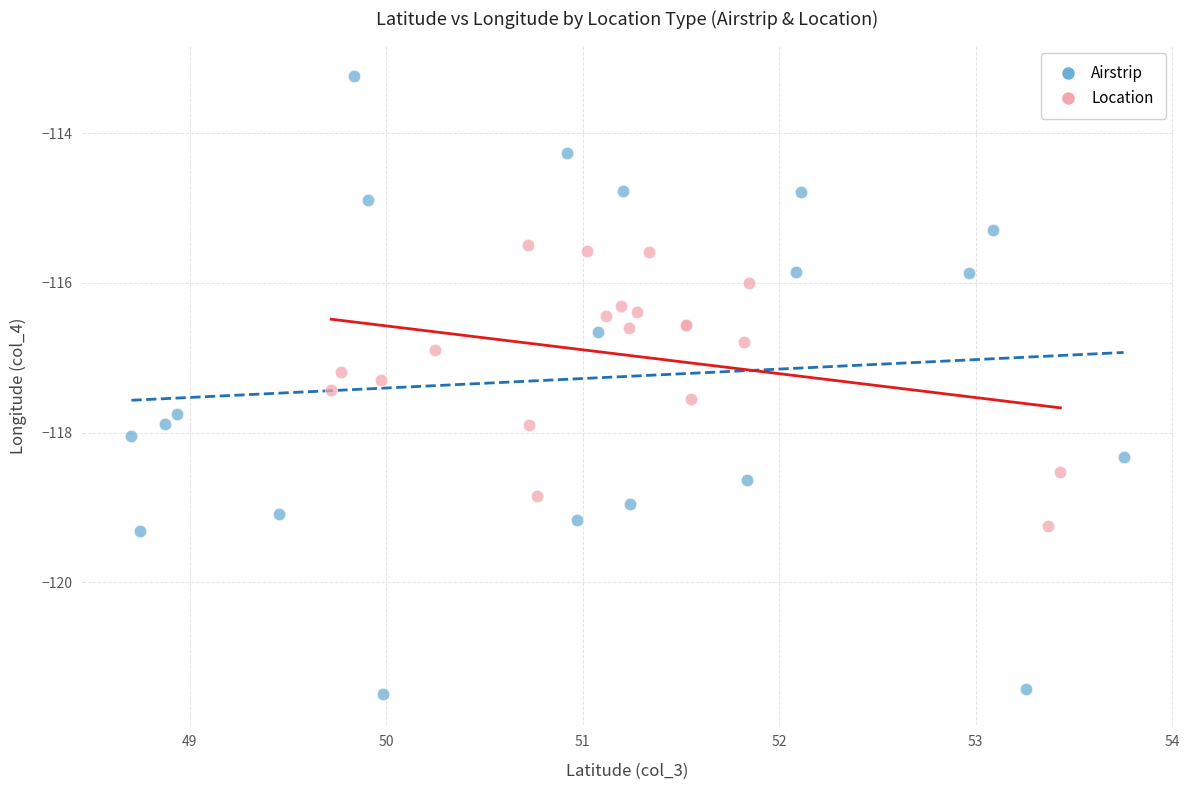

Which series reaches the minimum Y coordinate?

Airstrip